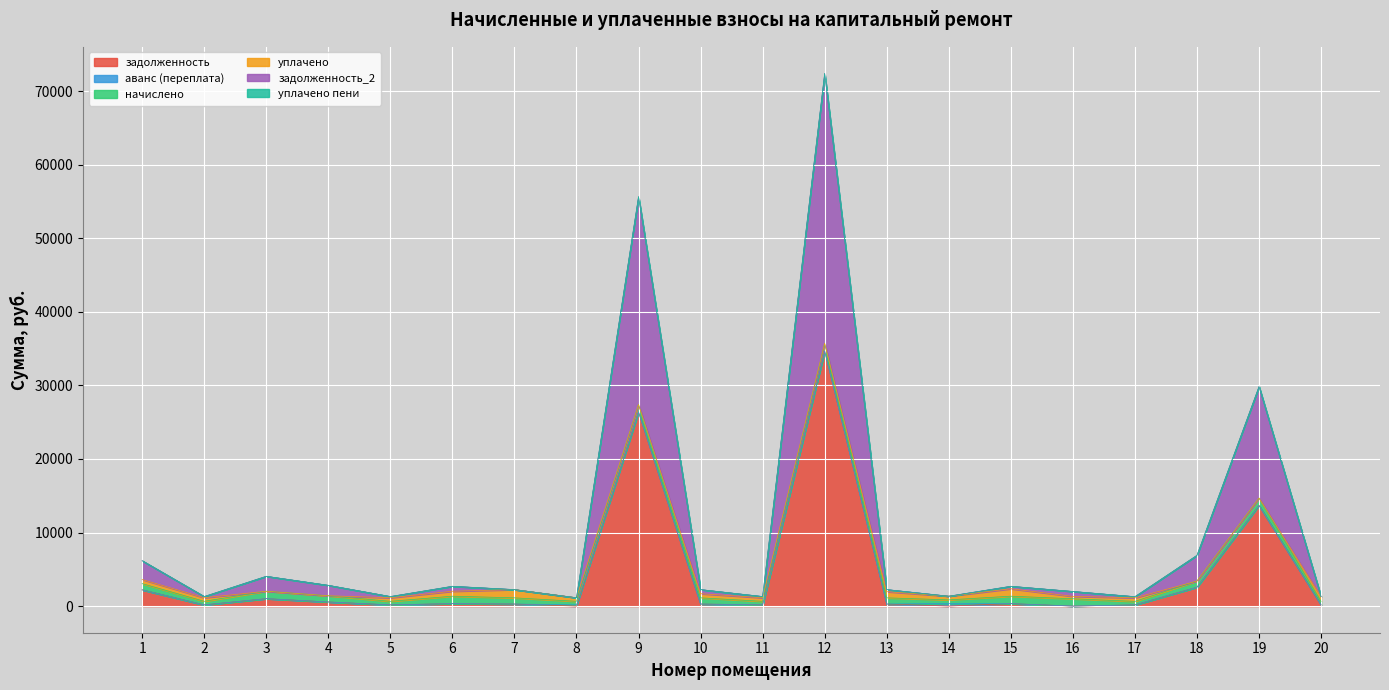

In начислено, how many points are lower than both neighbors (excluding endpoints)?

6